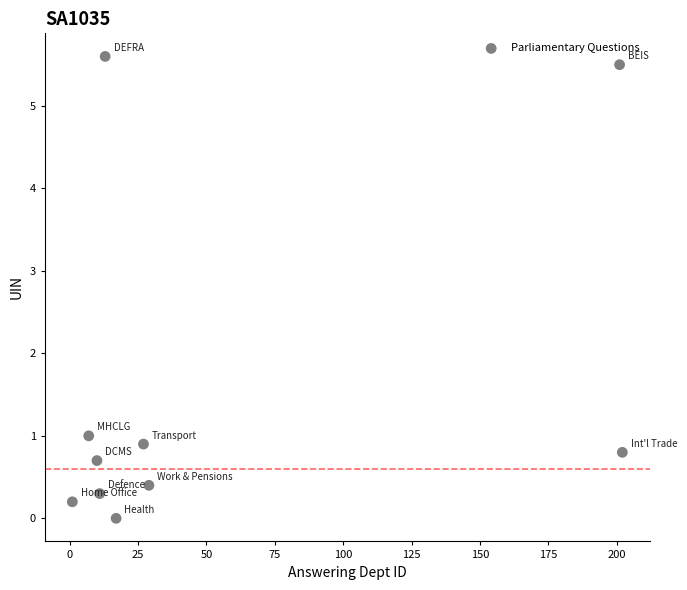

What Y value in the scatter plot is closest to 2?

1.0